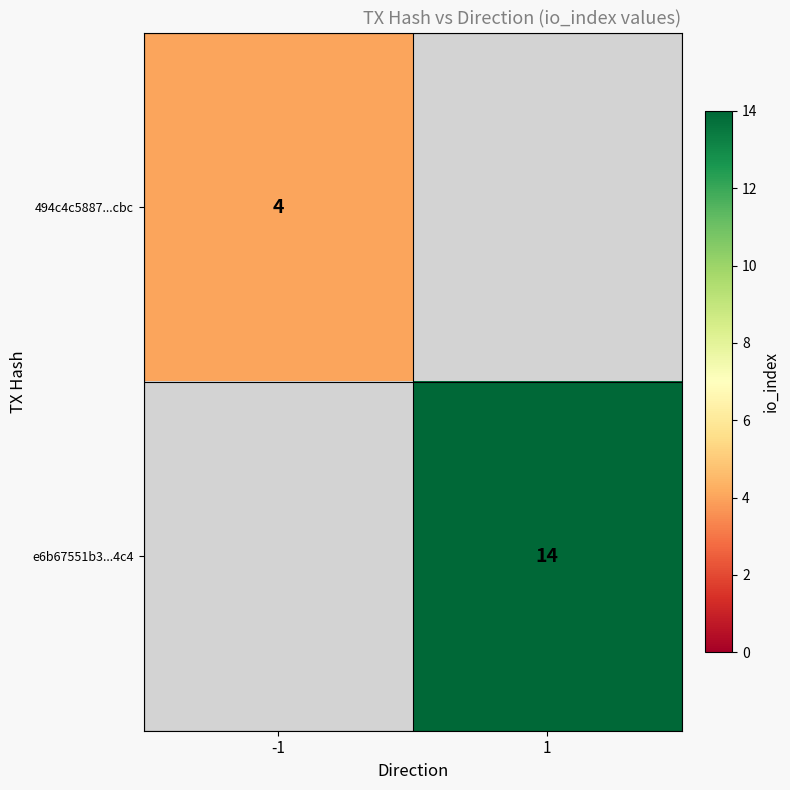

Is the value of 494c4c5887...cbc at -1 greater than the value of e6b67551b3...4c4 at 1?

No